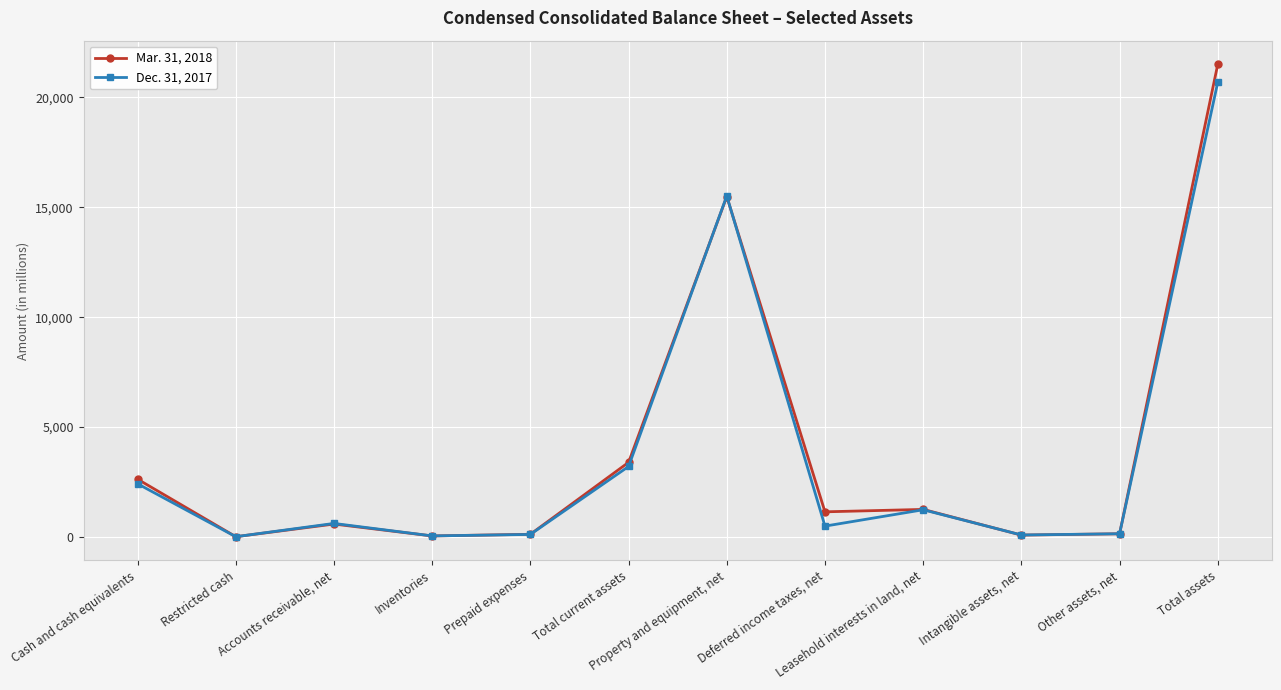

Where does the Dec. 31, 2017 series first go above 615?

Cash and cash equivalents